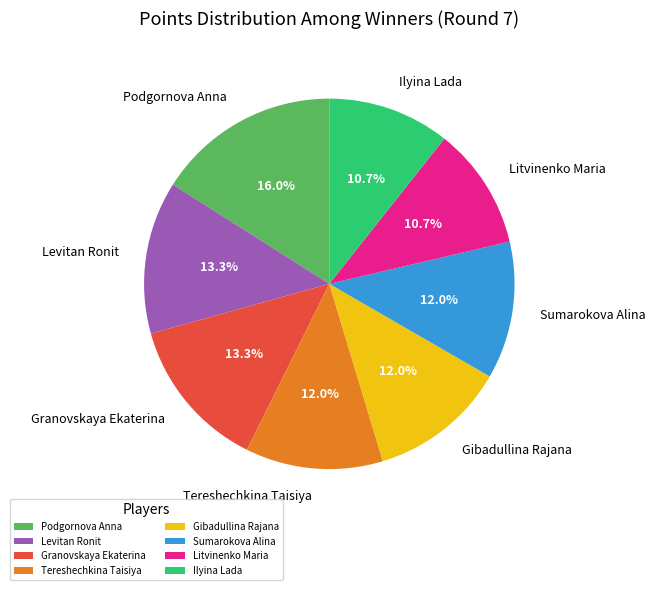

Count the number of slices in the pie.

8